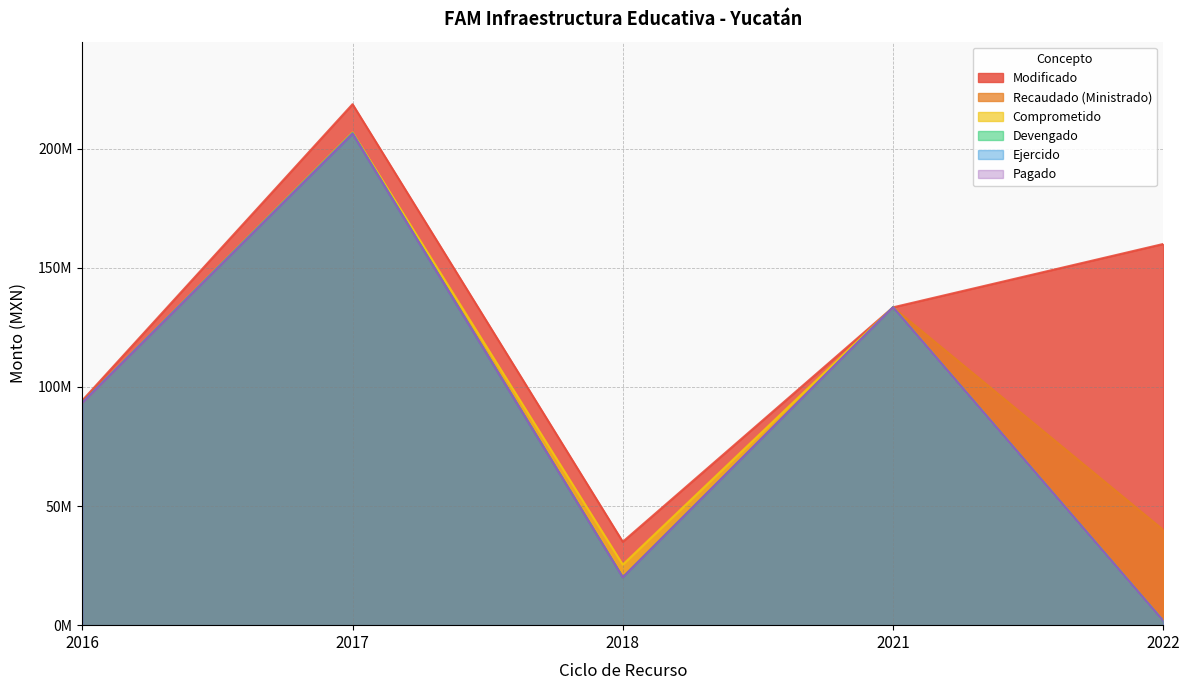

Between 2016 and 2017, which series saw the biggest shift?

Modificado